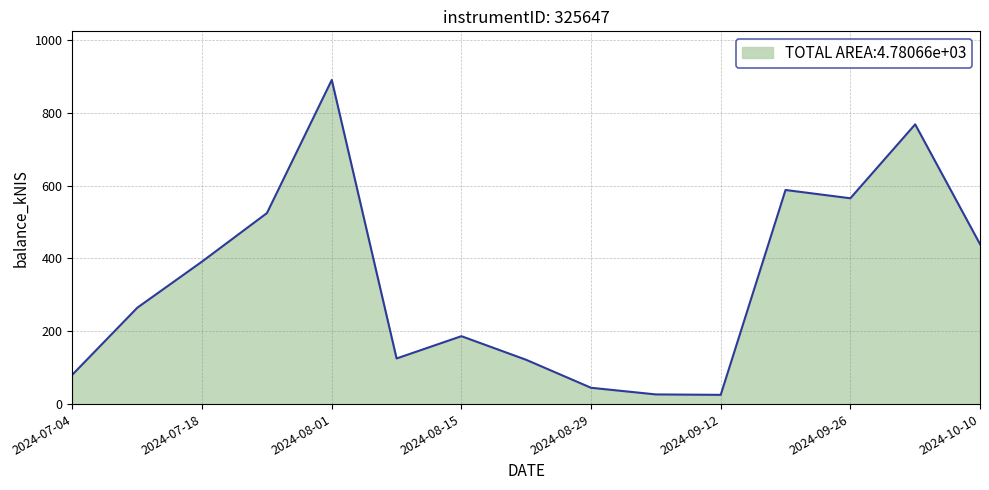

Count the number of values greater than 264.

8